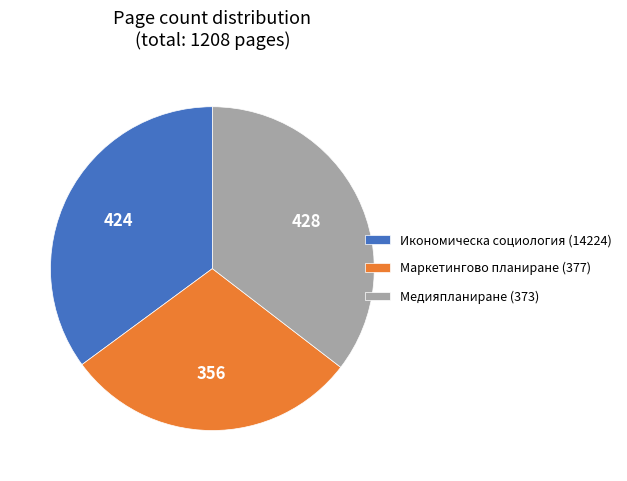

Which slice is the smallest?

Маркетингово планиране (377)